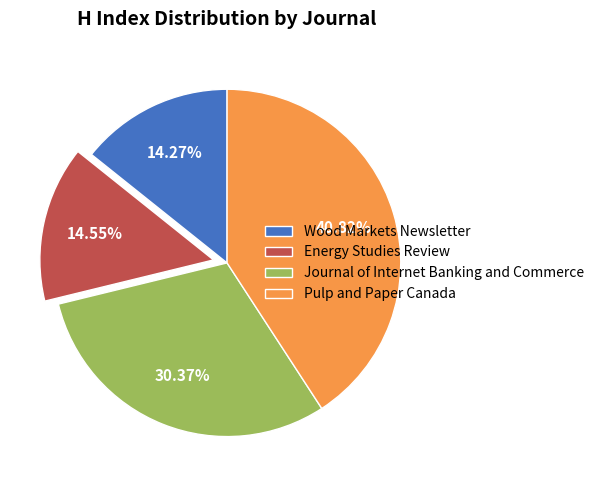

Which slice is the largest?

Pulp and Paper Canada